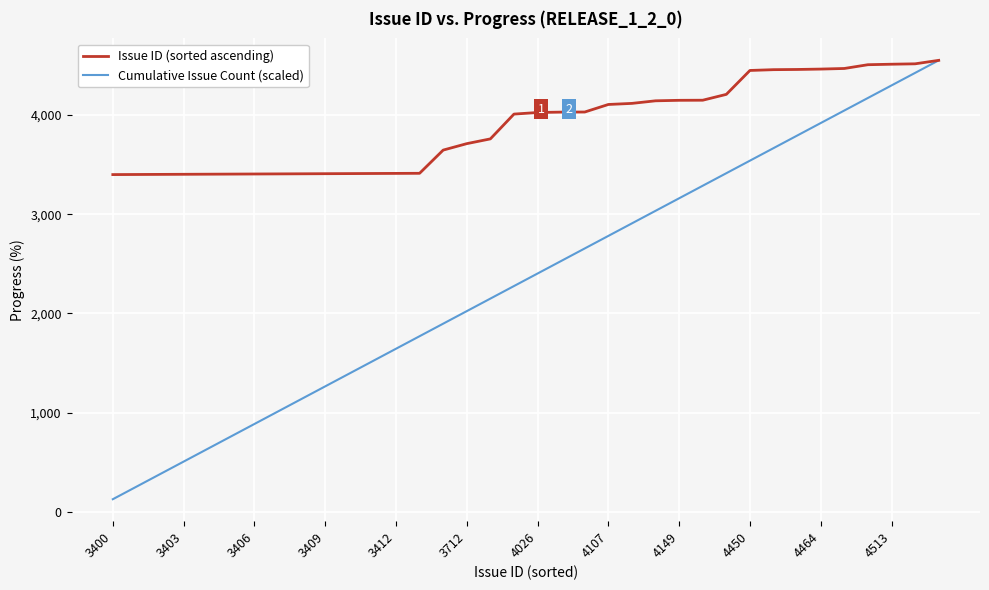

List the series in order of their overall mean, highest first.

Issue ID (sorted ascending), Cumulative Issue Count (scaled)